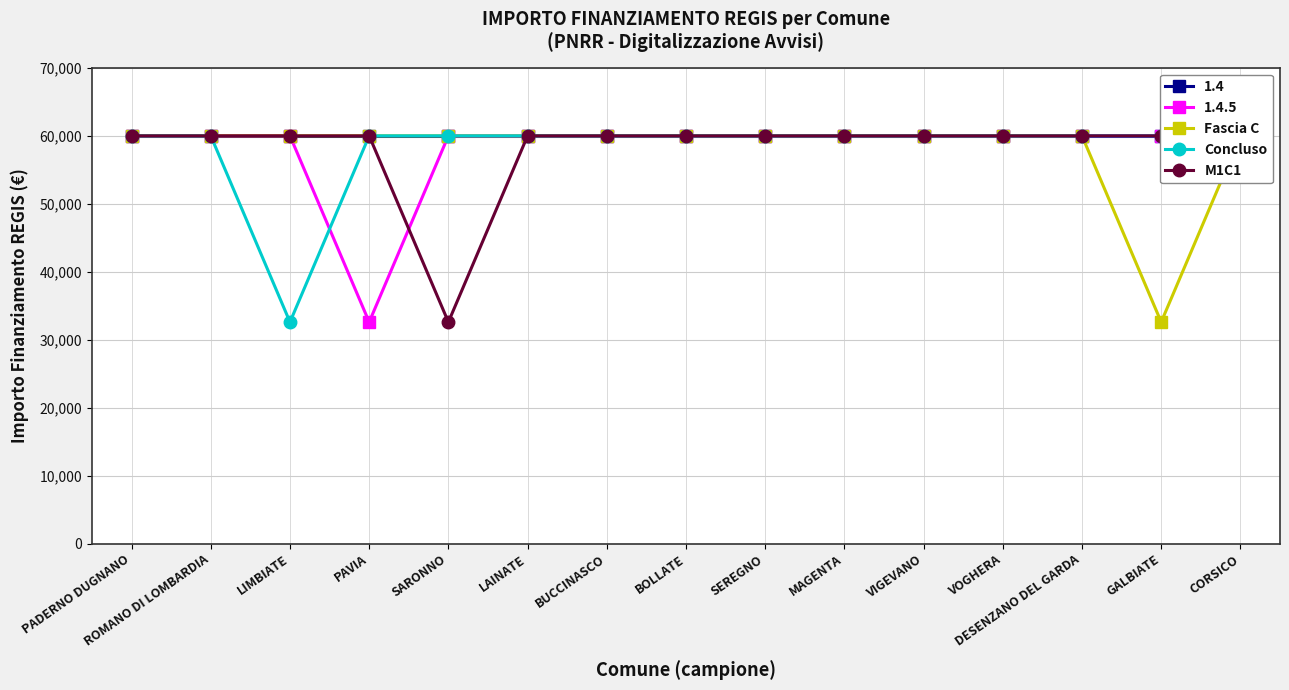

What is the value of the M1C1 point at the 4th from the left?

59966